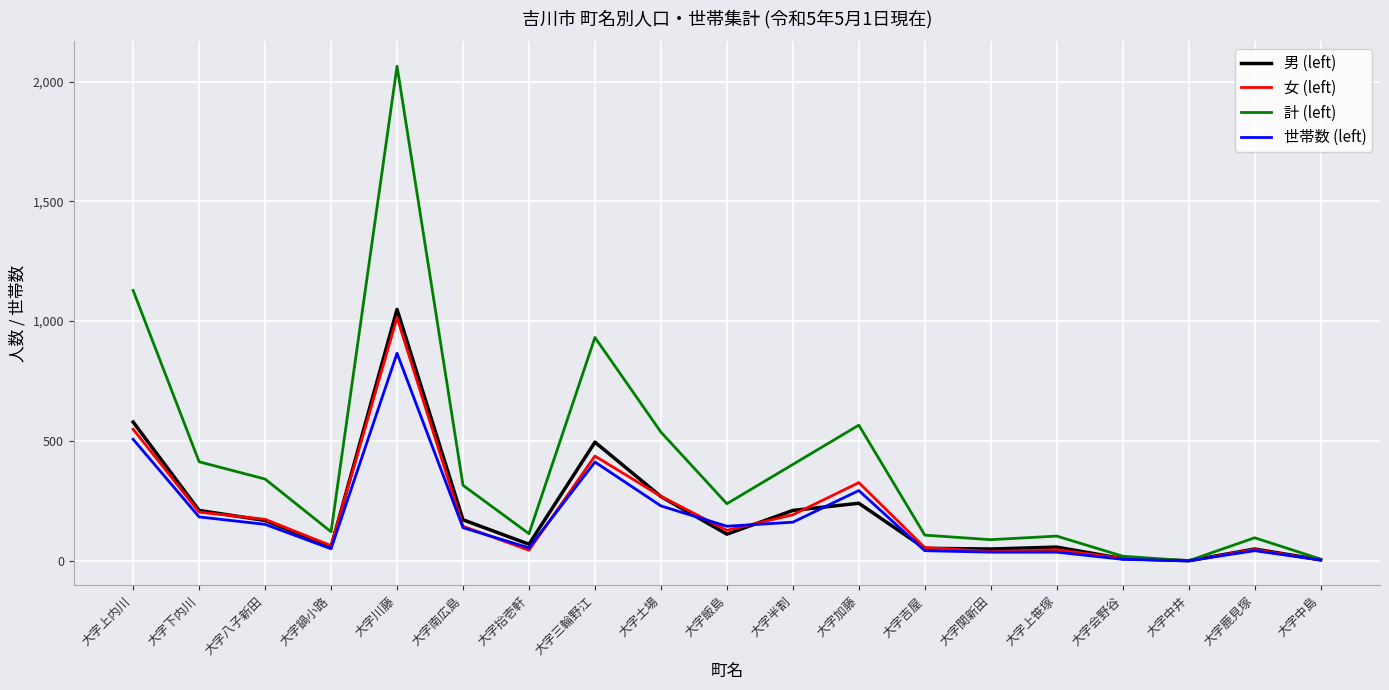

Which series has the largest total across all categories?

計 (left)